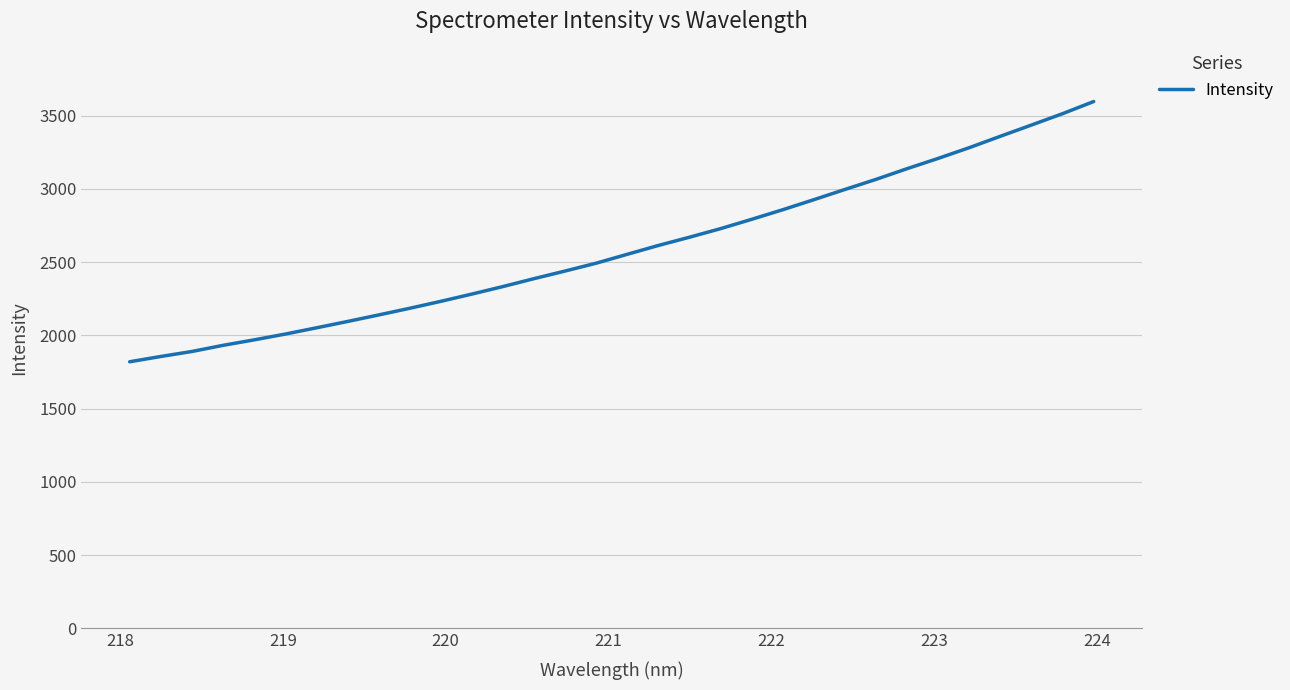

What is the difference between the maximum and minimum values?

1776.8